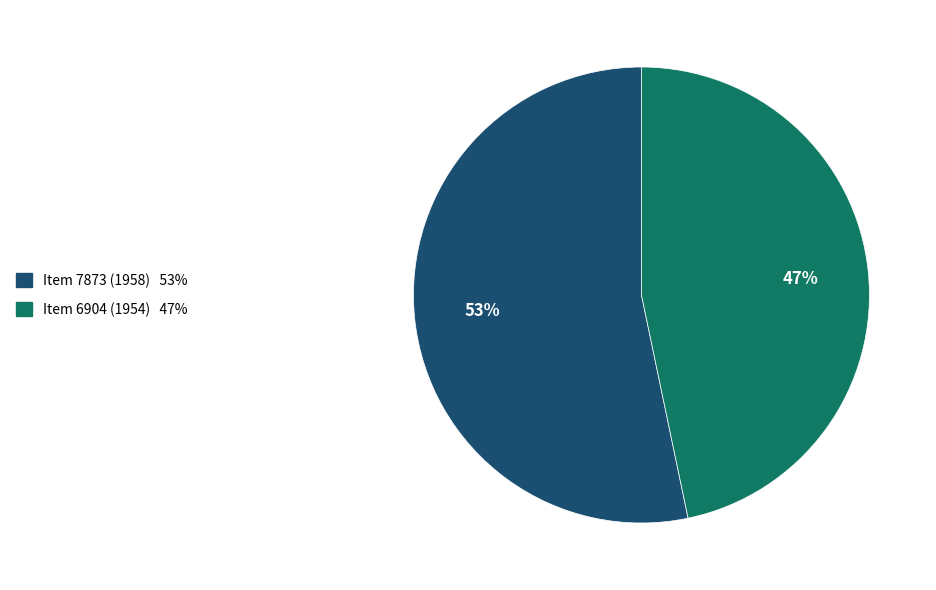

Which category accounts for the majority?

Item 7873 (1958)